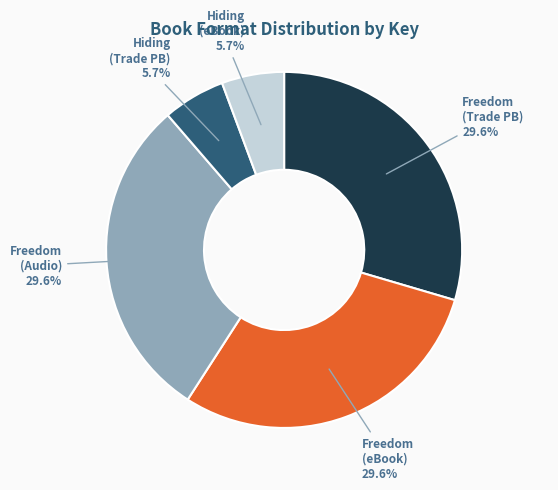

To the nearest percent, what is the difference between the largest and smallest slice percentages?

24%